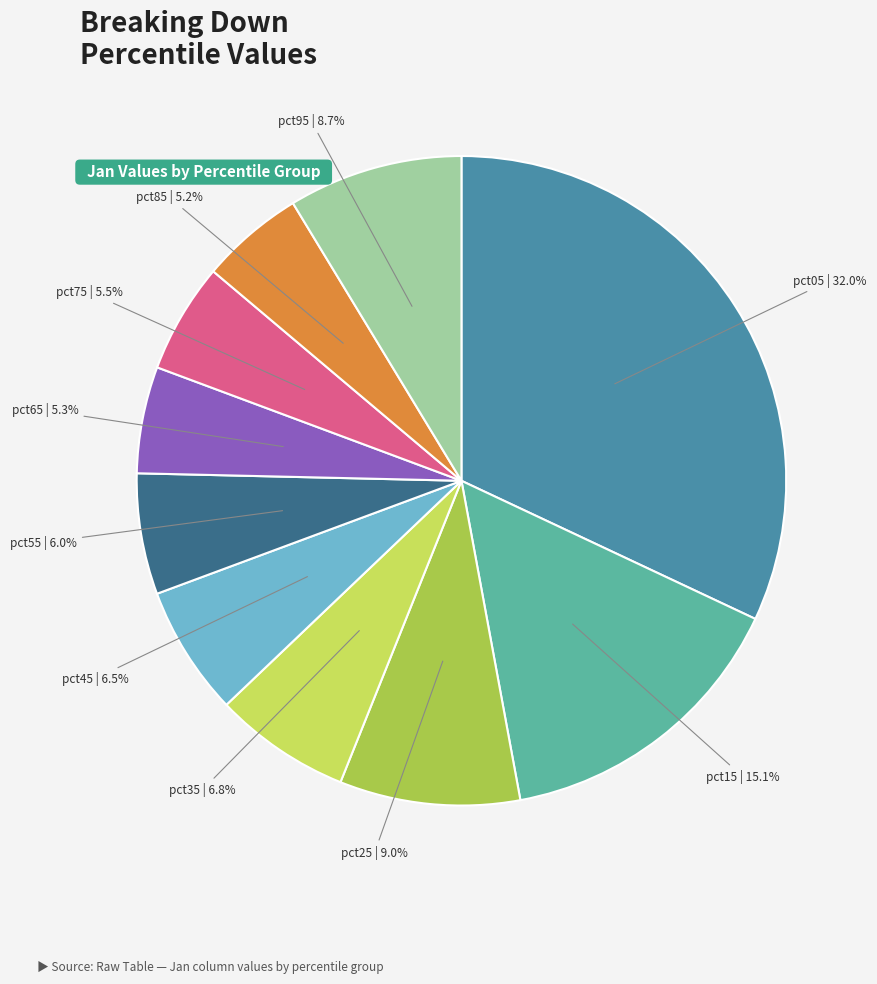

Does pct65 account for over 50% of the chart?

No